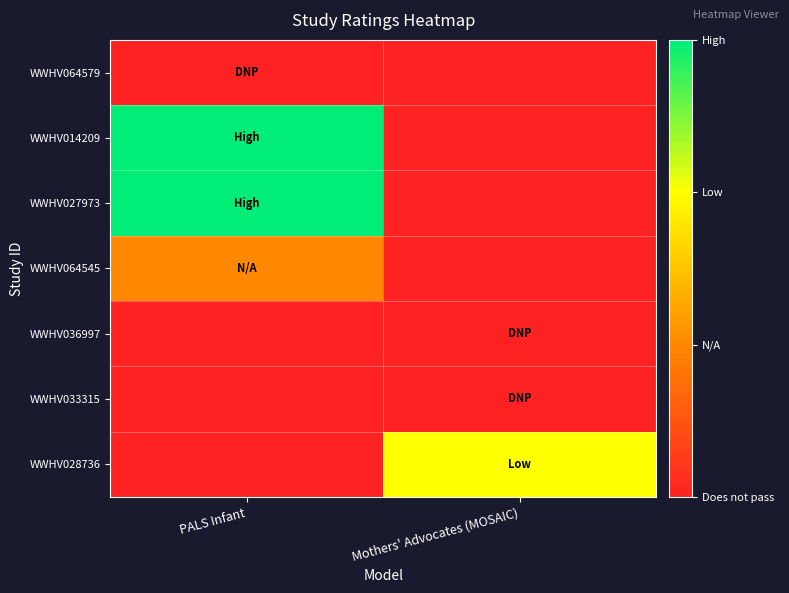

At how many categories does at least one series exceed 0?

2